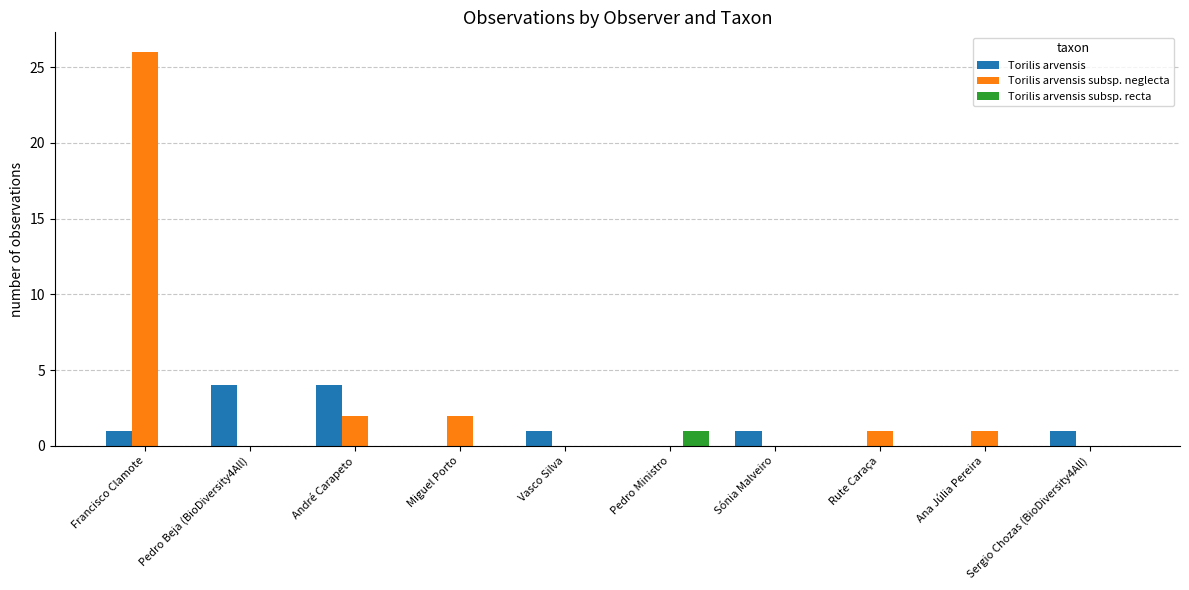

What is the maximum value shown in the chart?

26